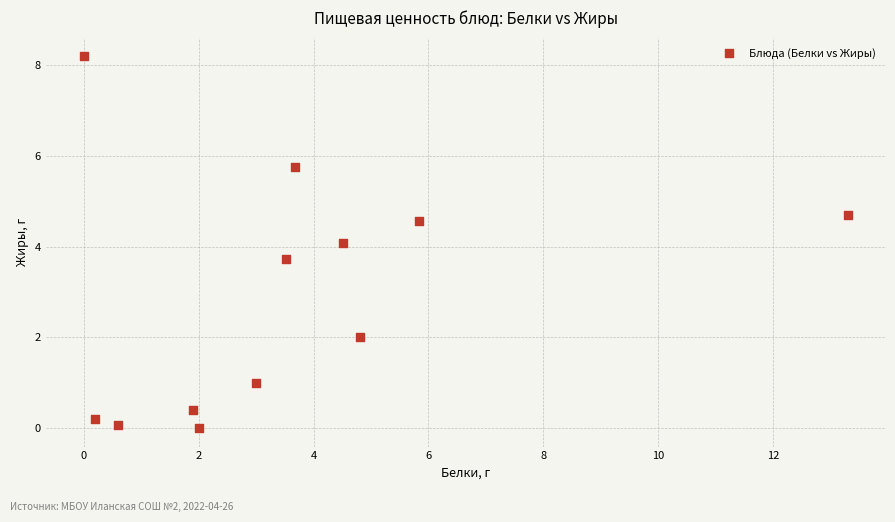

What is the average X value?

3.6